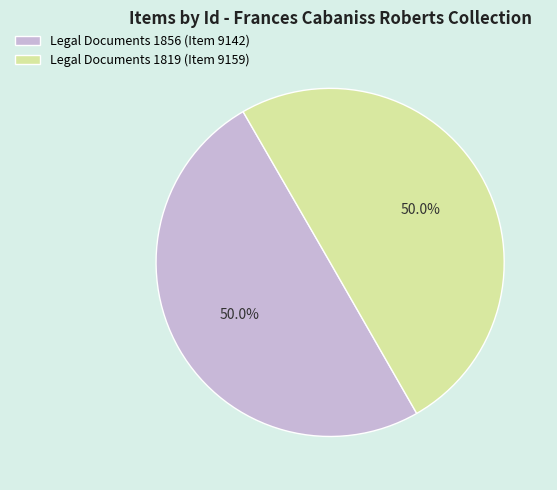

To the nearest percent, what portion does Legal Documents 1819 (Item 9159) represent?

50%